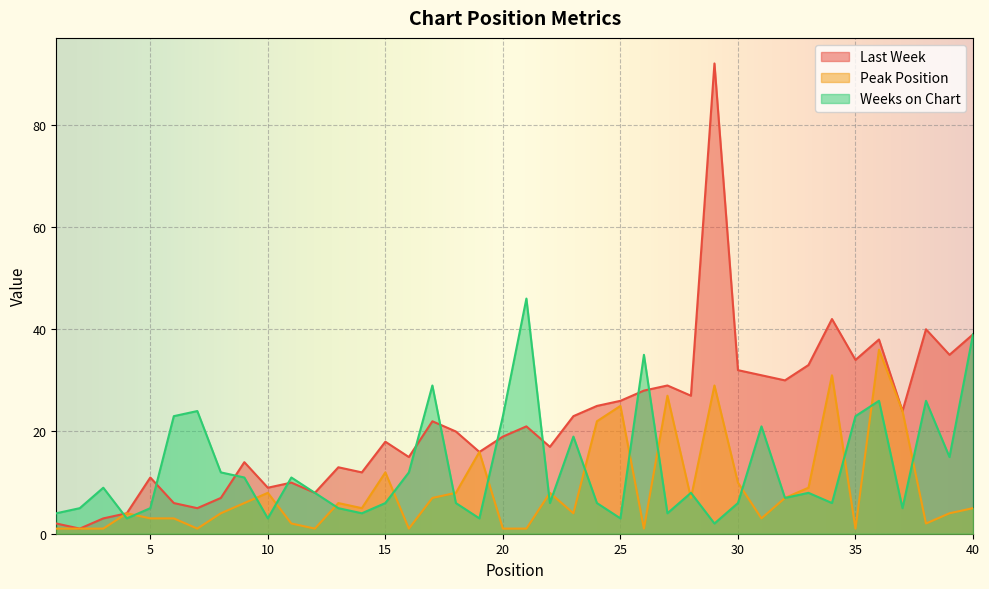

How many lines are shown in the chart?

3